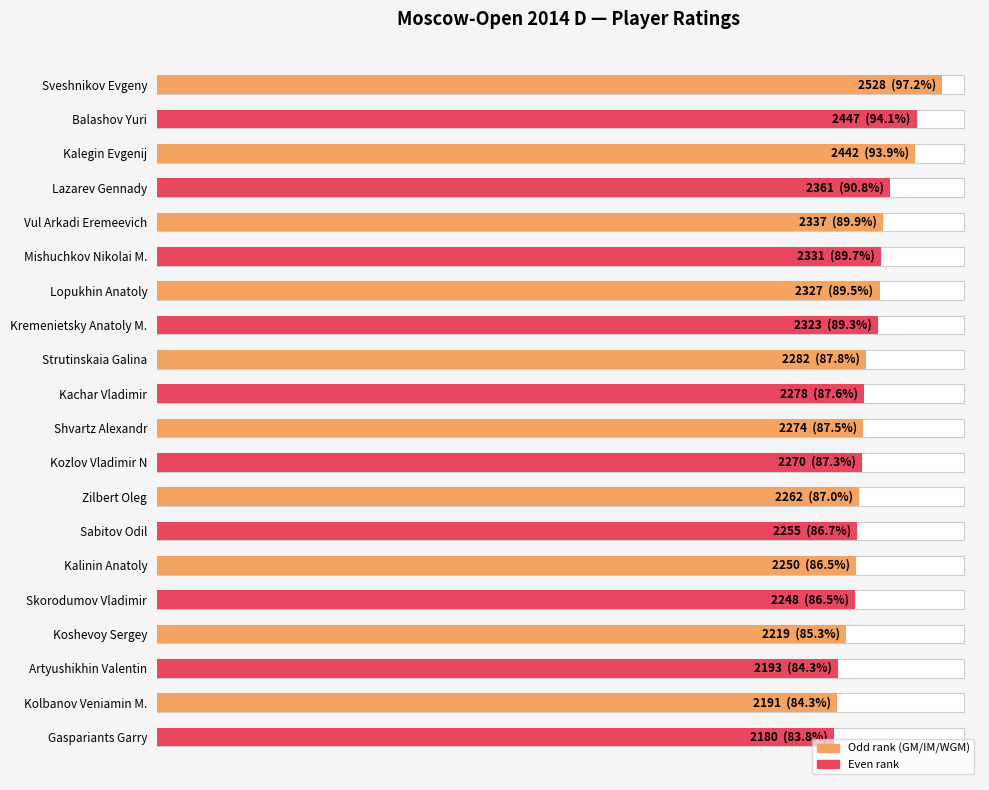

How many data points does each series have?

20